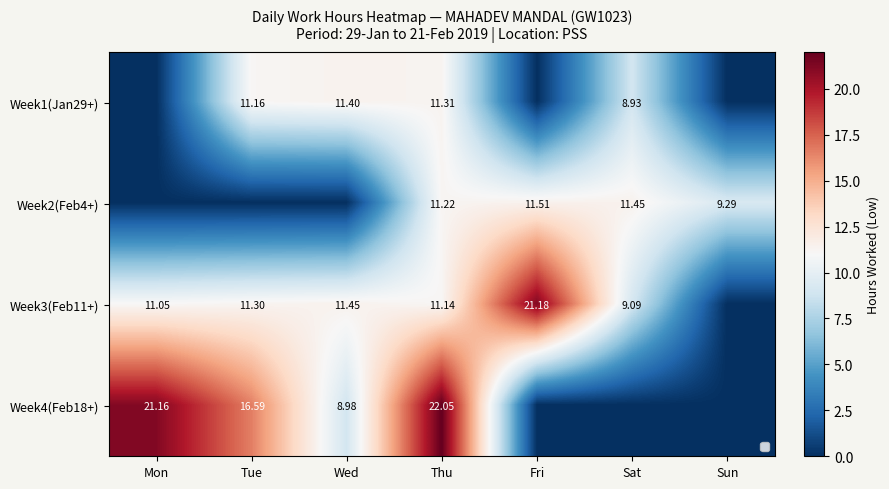

Where does the Week2(Feb4+) series first go above 9?

Thu